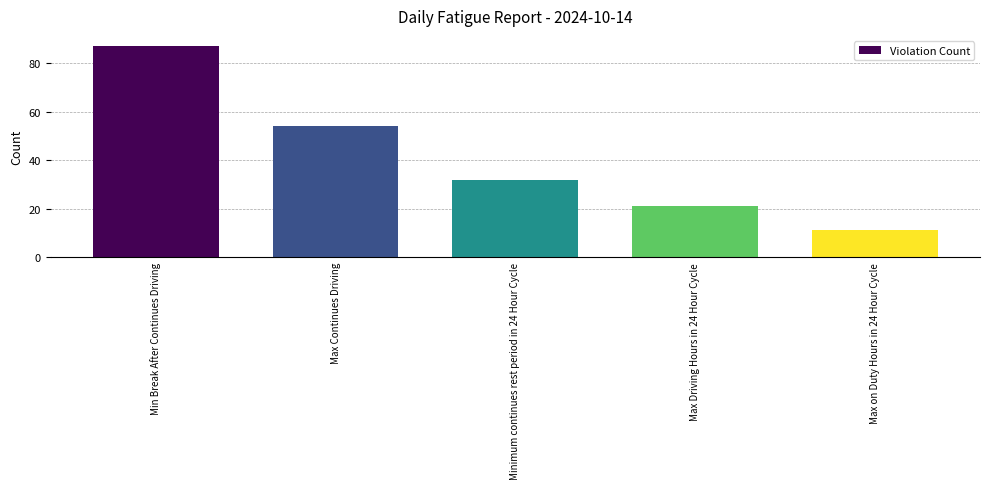

Does the chart contain stacked bars?

No